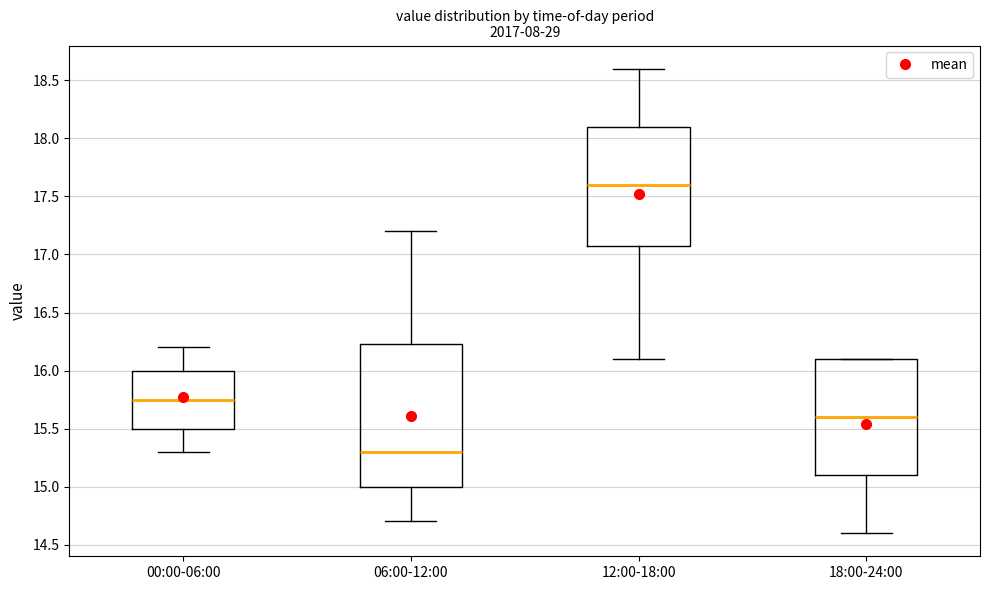

Reading left to right, read every box against the y-axis: the position of its median line, the range the box covers, and the ends of its whiskers. The values are not printed on the chart, so give them approximately, as read against the axis.

00:00-06:00: median 15.75, box 15.50 to 16.00, whiskers 15.30 to 16.20
06:00-12:00: median 15.30, box 15.00 to 16.25, whiskers 14.70 to 17.20
12:00-18:00: median 17.60, box 17.10 to 18.10, whiskers 16.10 to 18.60
18:00-24:00: median 15.60, box 15.10 to 16.10, whiskers 14.60 to 16.10